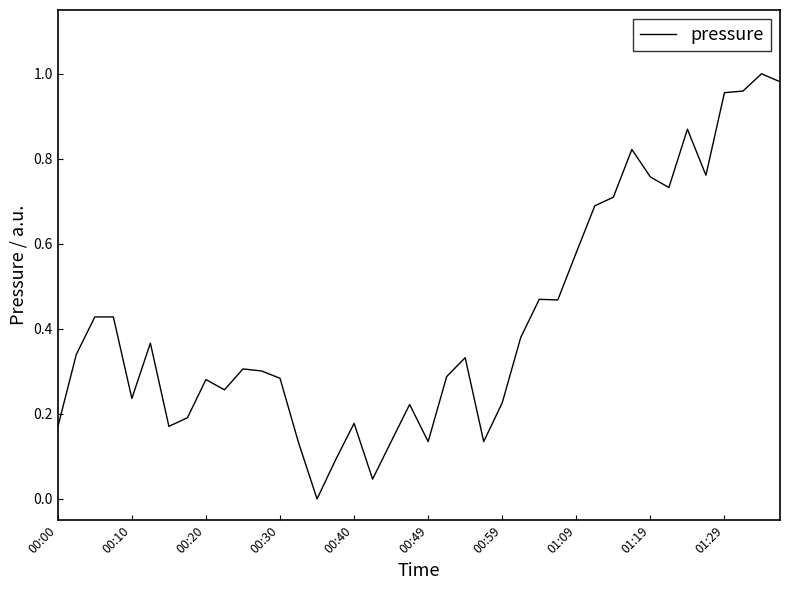

Does the chart display data point markers on the line(s)?

No